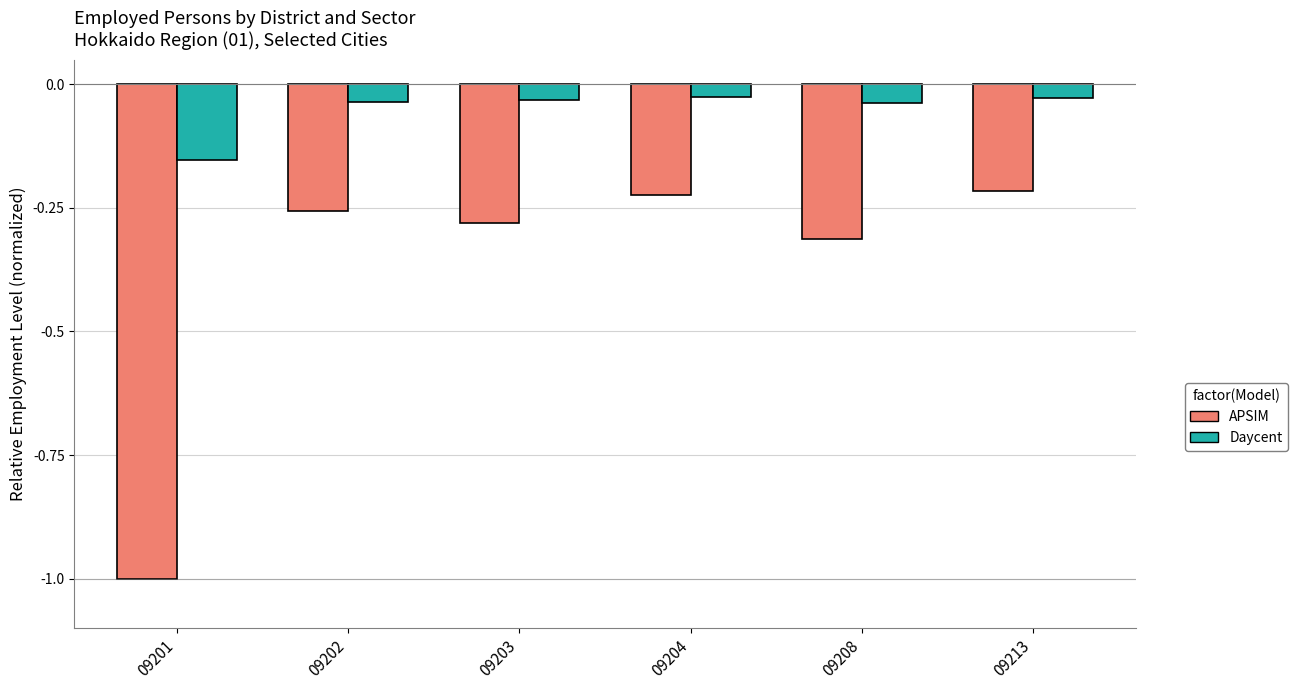

Which series has the largest total across all categories?

Daycent